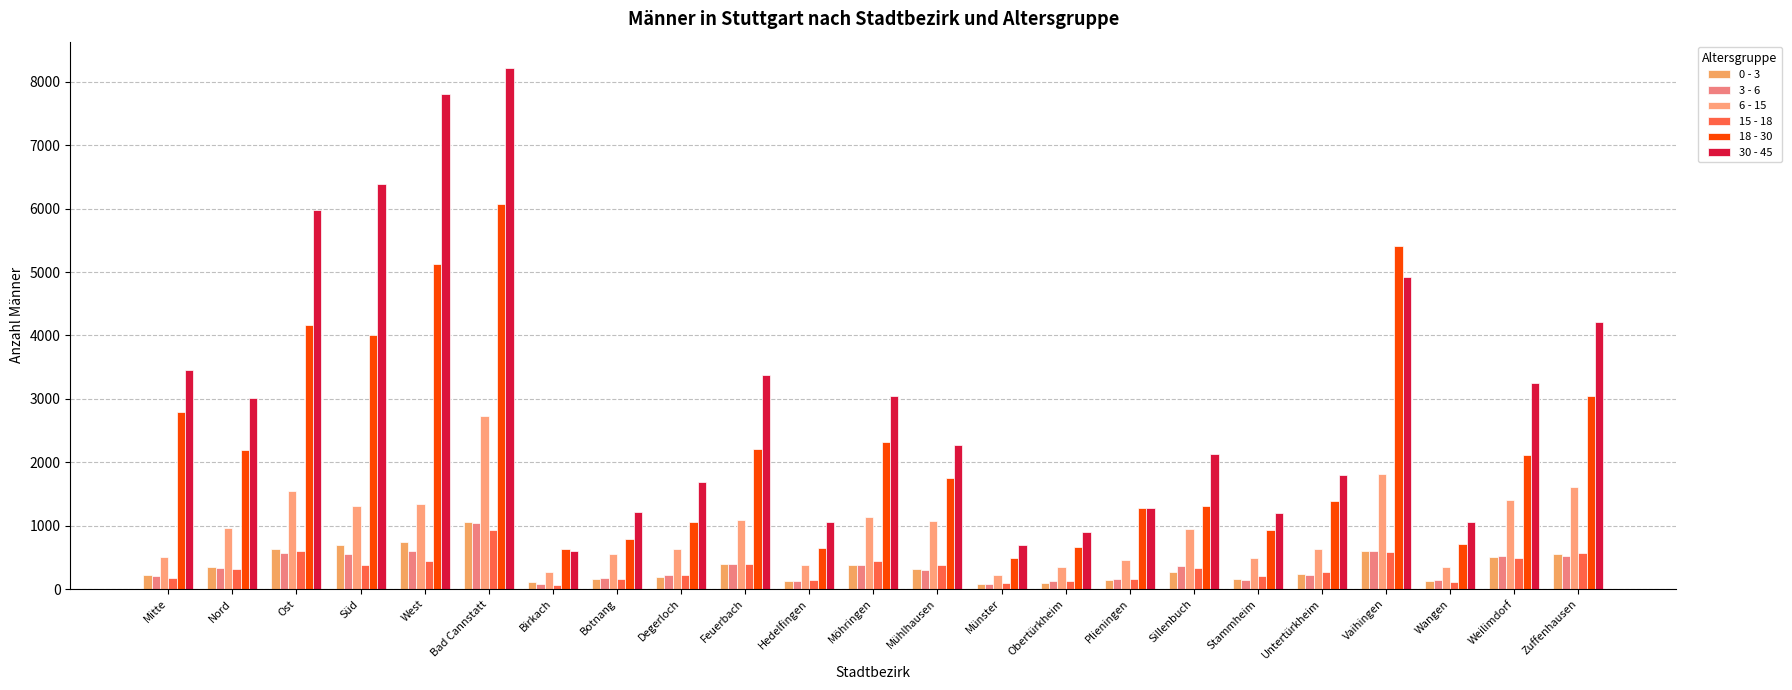

How many values in the 3 - 6 series are below 298?

11